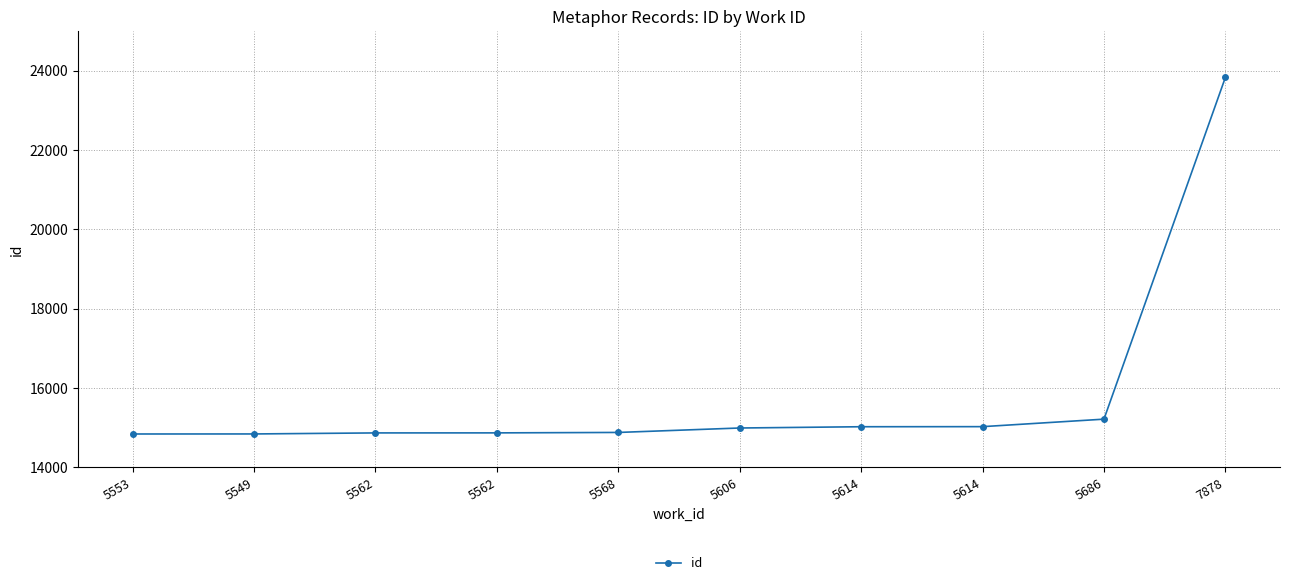

Does the chart have visible grid lines?

Yes